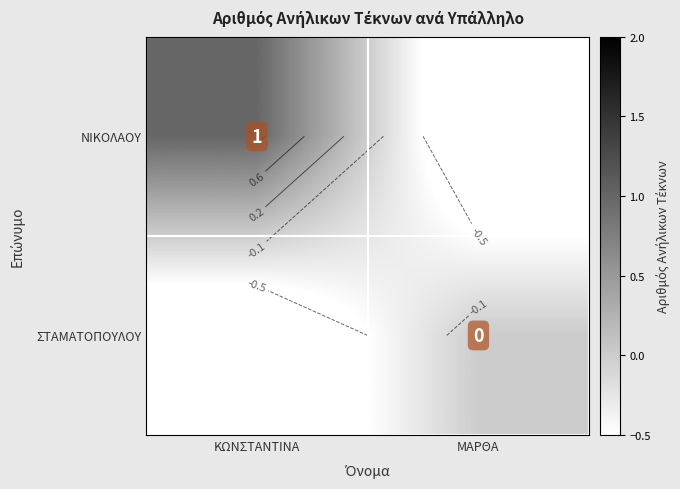

Is it true that ΝΙΚΟΛΑΟΥ equals 1 at ΚΩΝΣΤΑΝΤΙΝΑ?

False